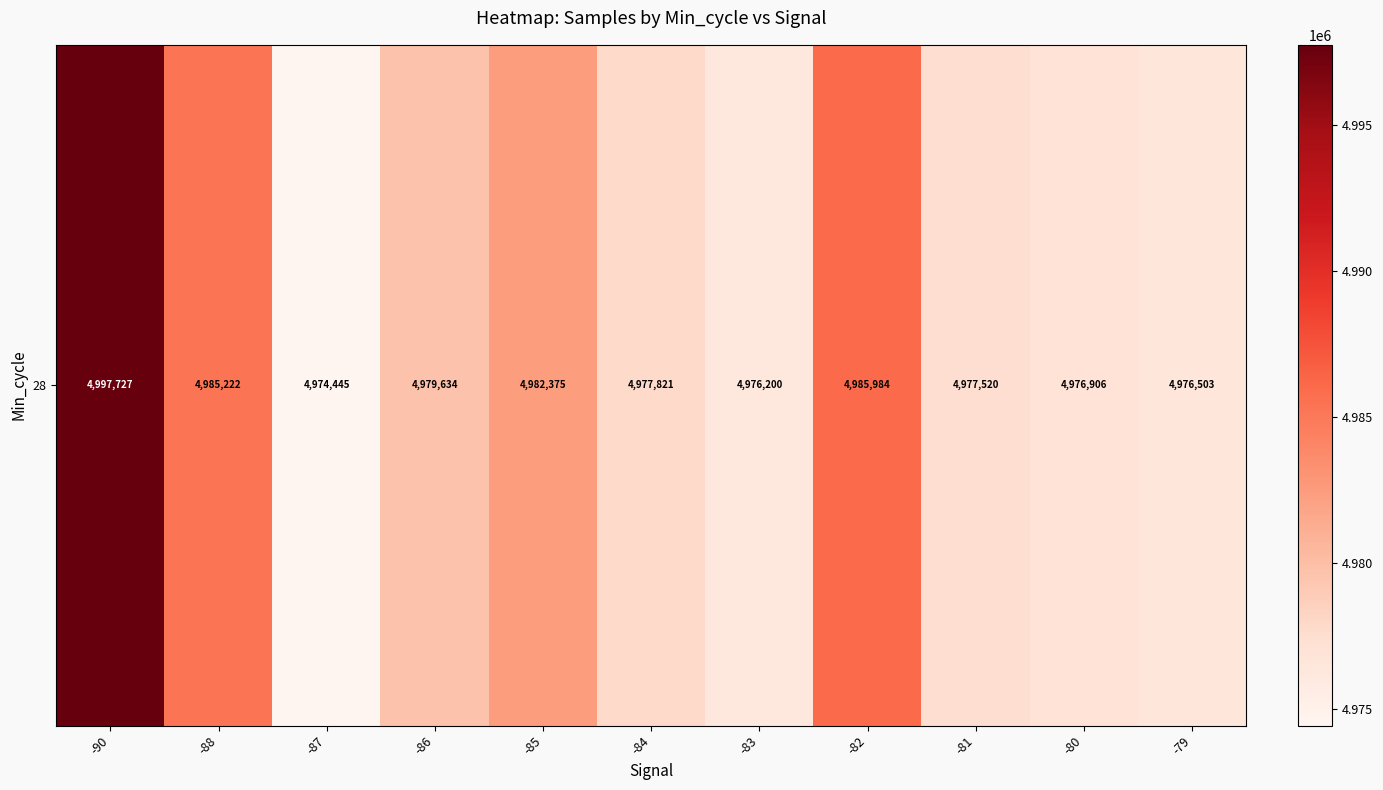

What is the smallest value displayed?

4974445.0